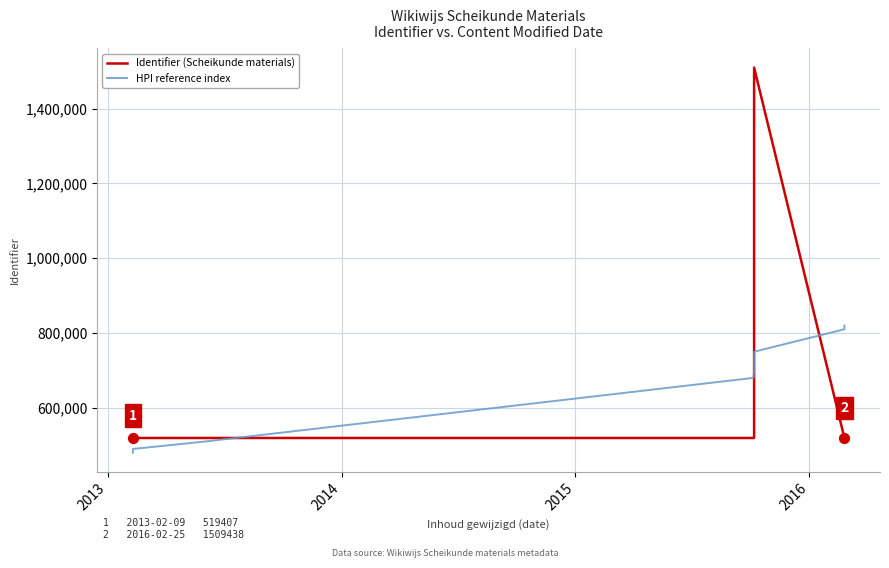

Is the value of HPI reference index at 2013 greater than the value of Identifier (Scheikunde materials) at 6?

No